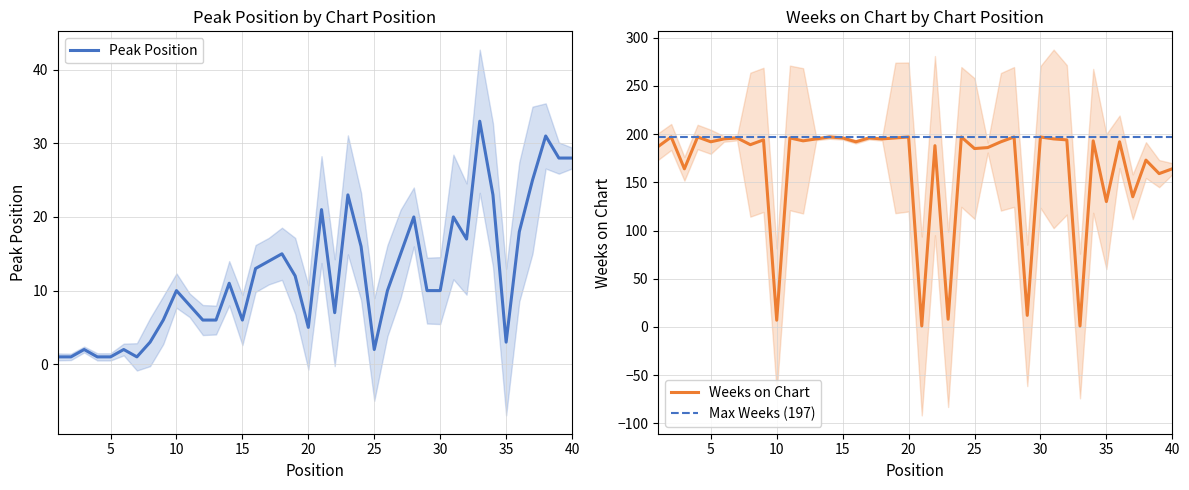

In Peak Position, how many points are lower than both neighbors (excluding endpoints)?

7